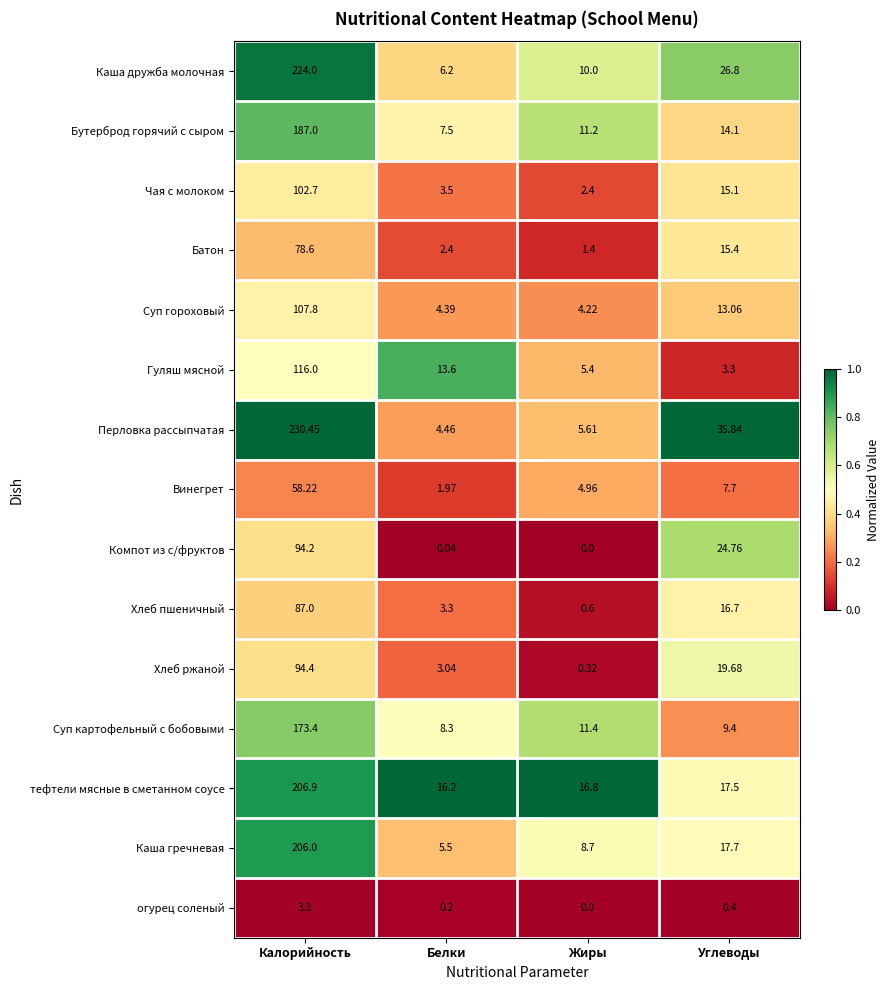

Which category has the highest value in the Перловка рассыпчатая series?

Калорийность